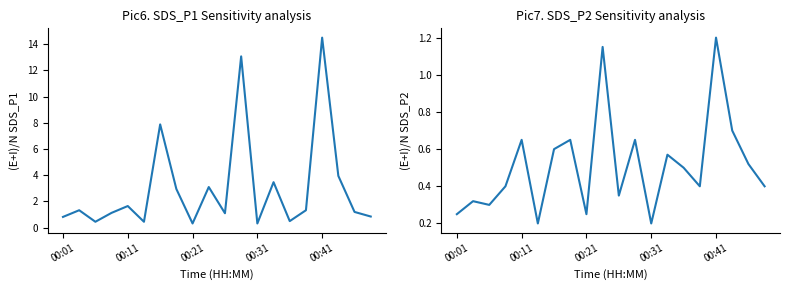

Rank the series by their average value, from highest to lowest.

SDS_P1, SDS_P2